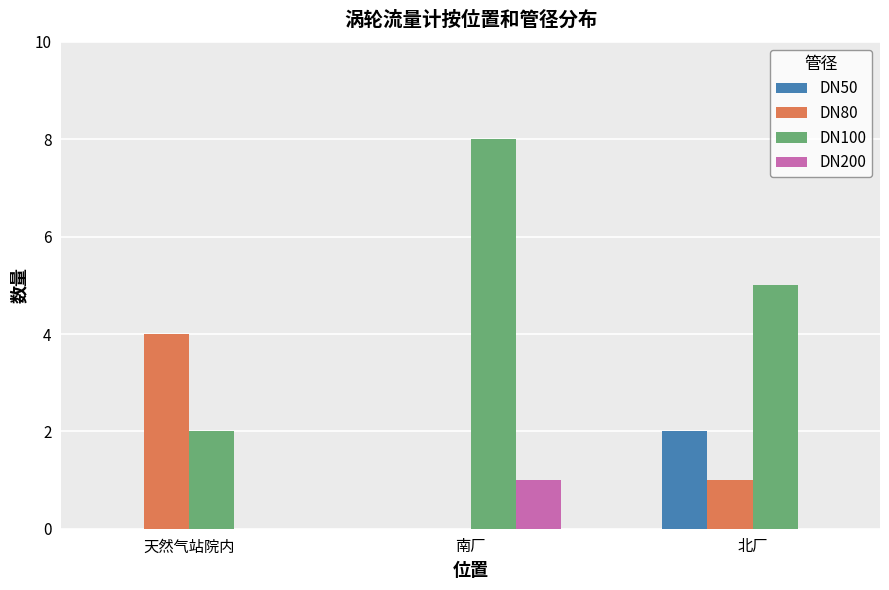

The DN100 series shows 1 at 天然气站院内. True or false?

False